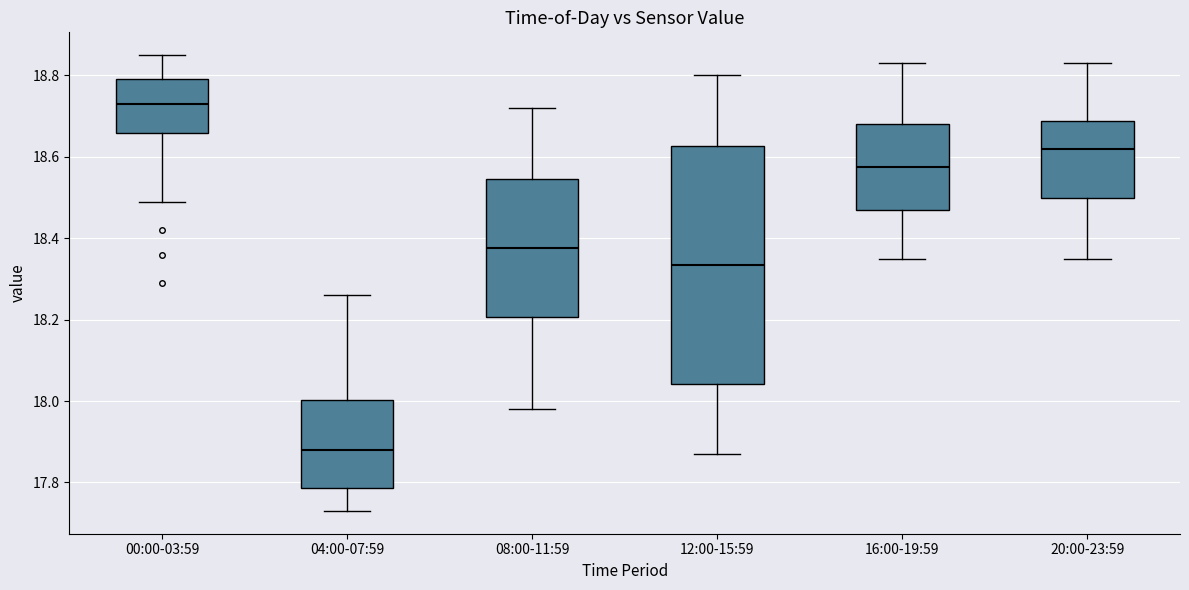

Which box has the highest median line?

00:00-03:59